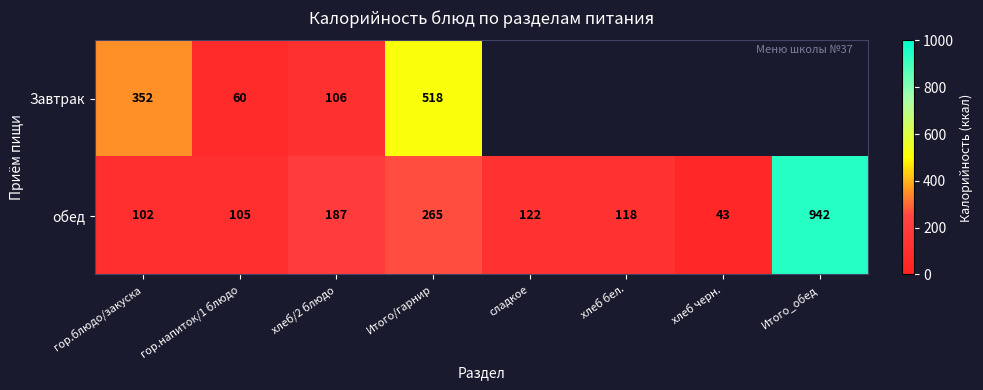

Between хлеб бел. and сладкое, which is larger?

сладкое